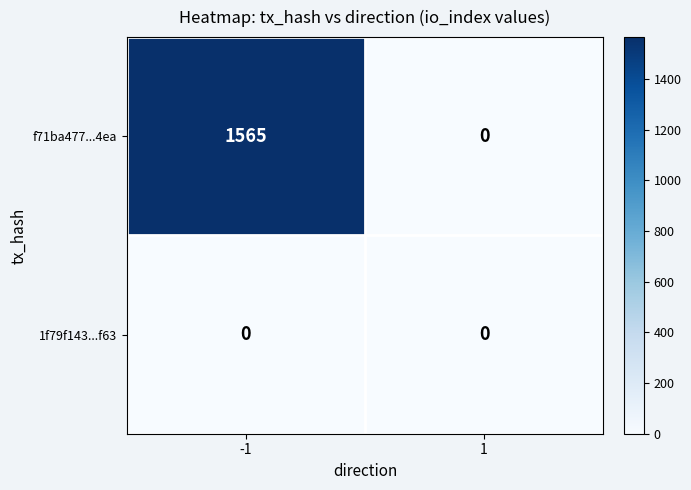

Reading left to right, what are all the values shown in this chart?

f71ba477...4ea: 1565	0
1f79f143...f63: 0	0